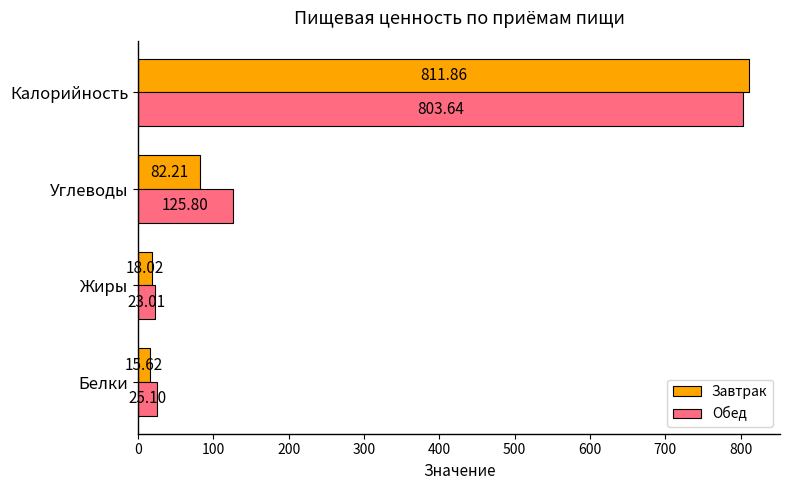

What is the difference between the maximum and minimum values in the Завтрак series?

796.2